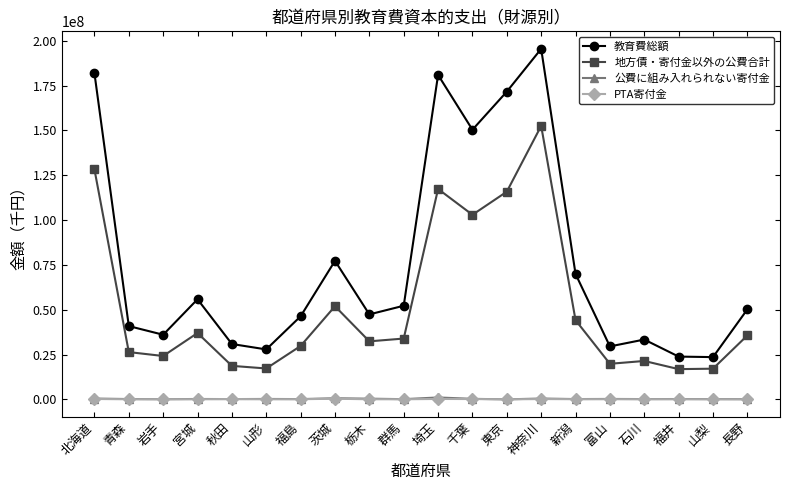

The value of 教育費総額 at 北海道 is 280102776. True or false?

False